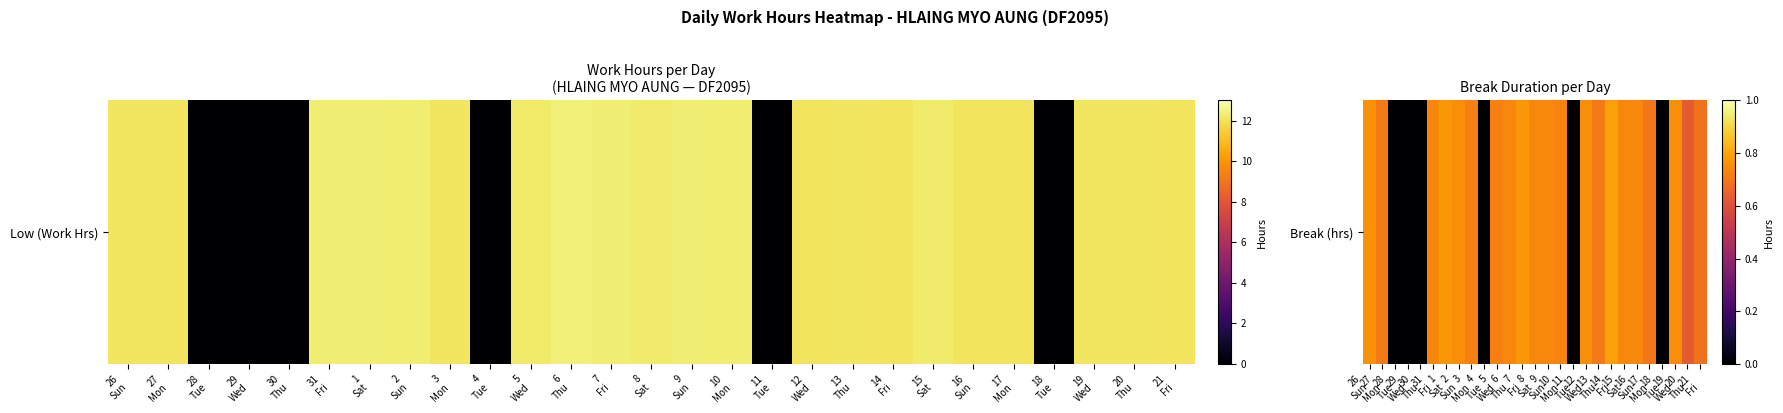

The value at 30
Thu is 0.0. True or false?

True